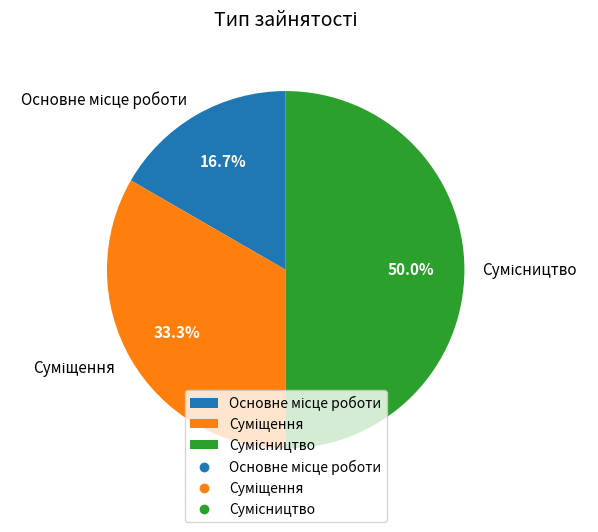

Does Основне місце роботи account for over 50% of the chart?

No